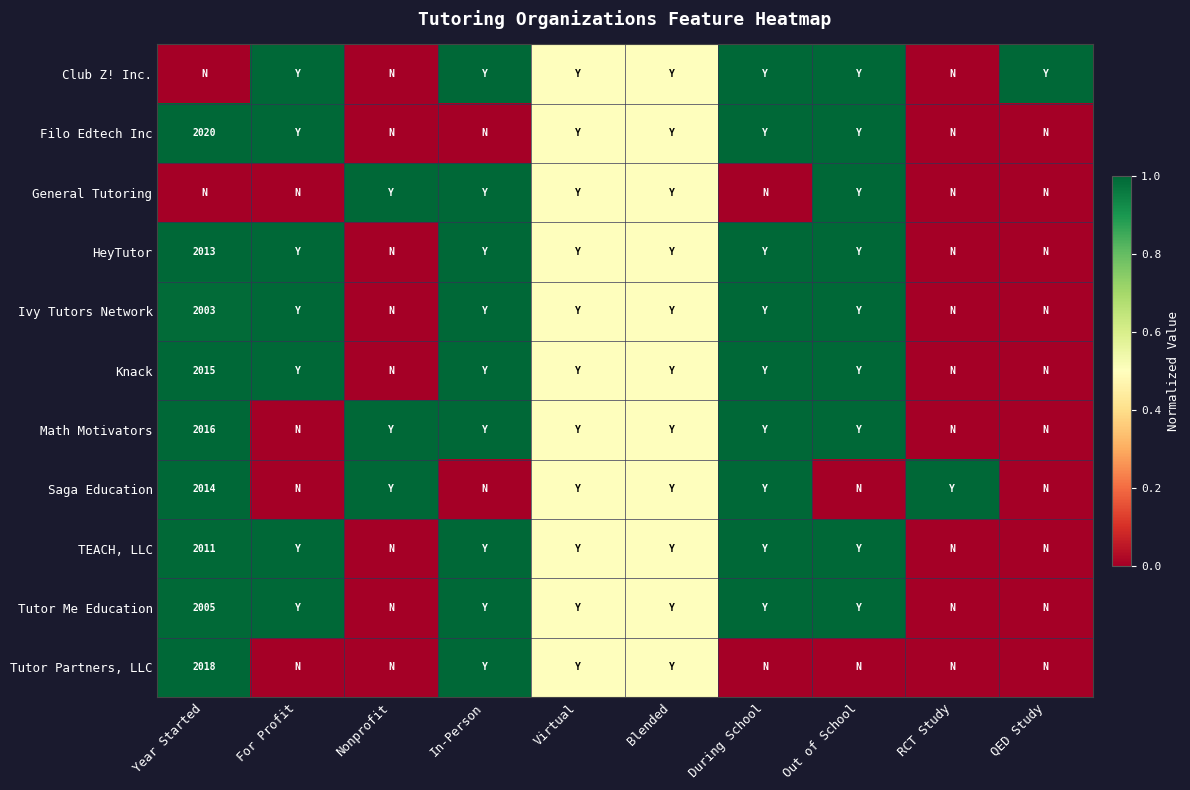

Is it true that Ivy Tutors Network equals 2003.0 at Year Started?

True